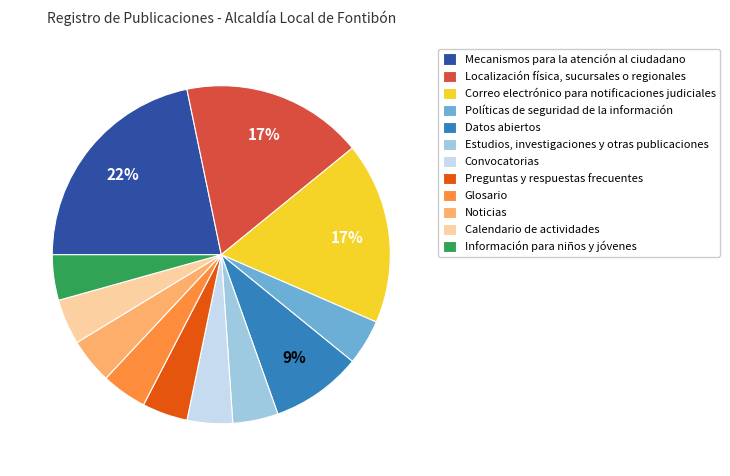

Is Calendario de actividades the majority of the pie?

No